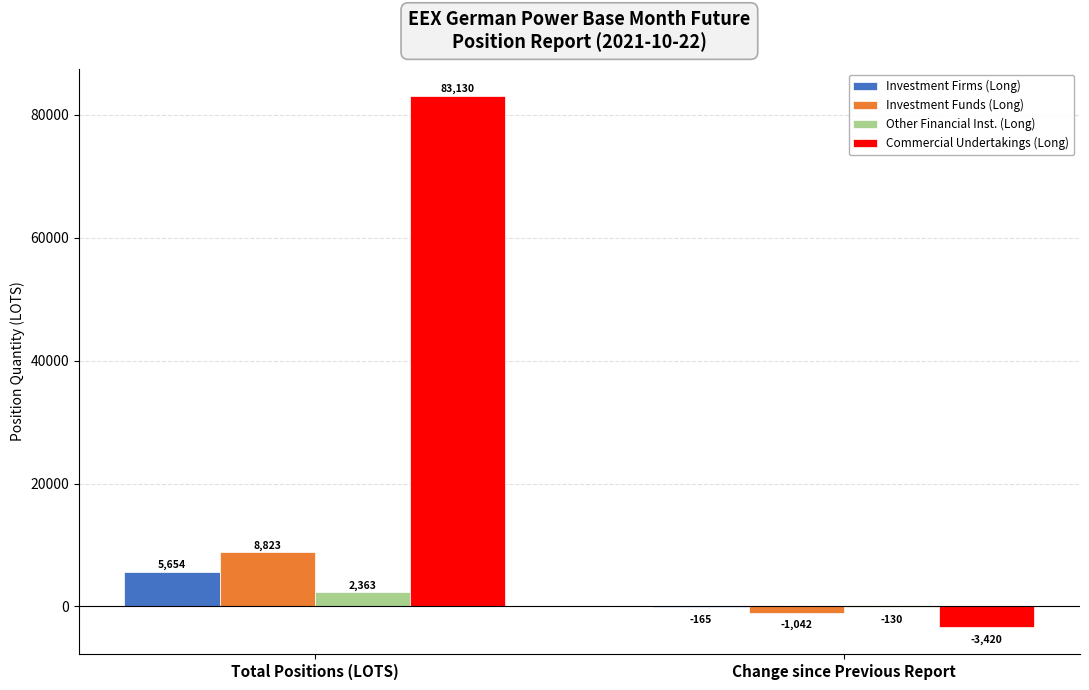

At which category does the chart reach its peak across all series?

Total Positions (LOTS)